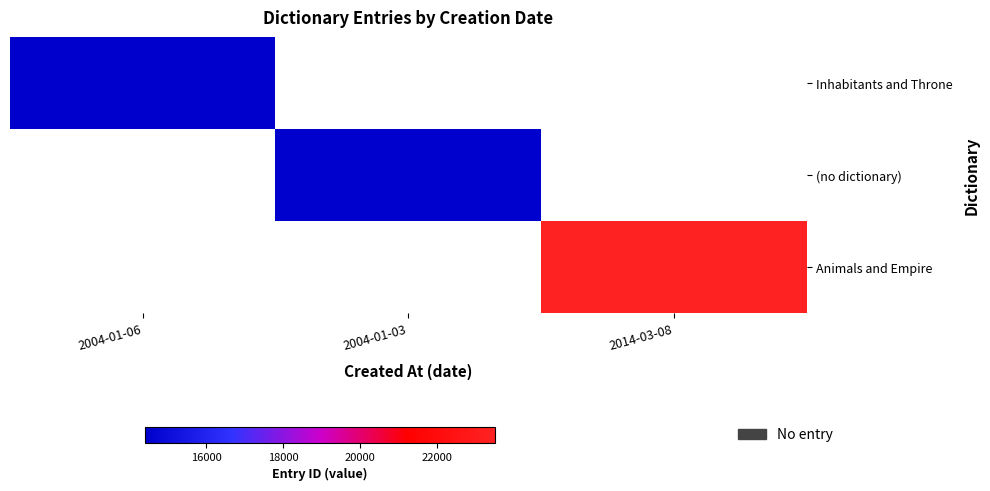

Which series has the widest spread of values?

Inhabitants and Throne